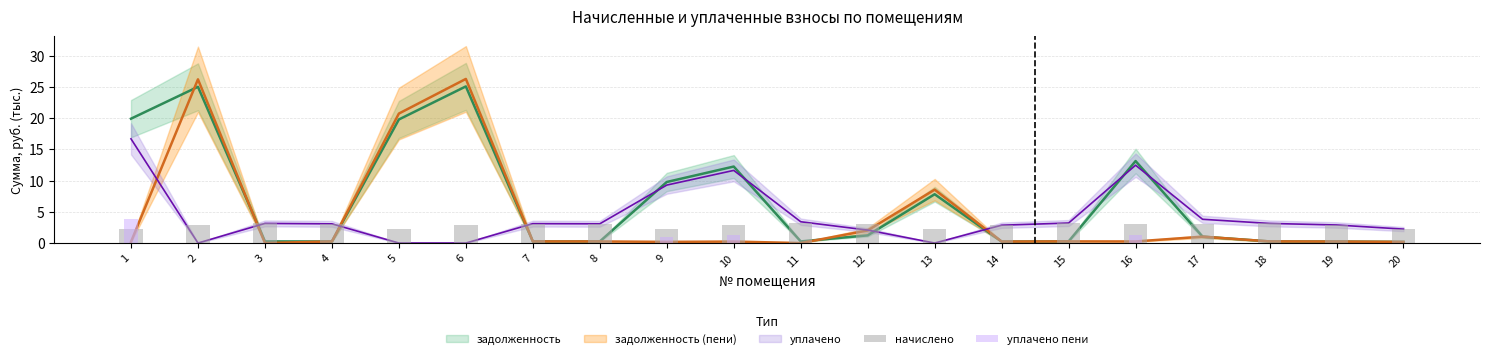

How many data points in уплачено пени are above 0?

6